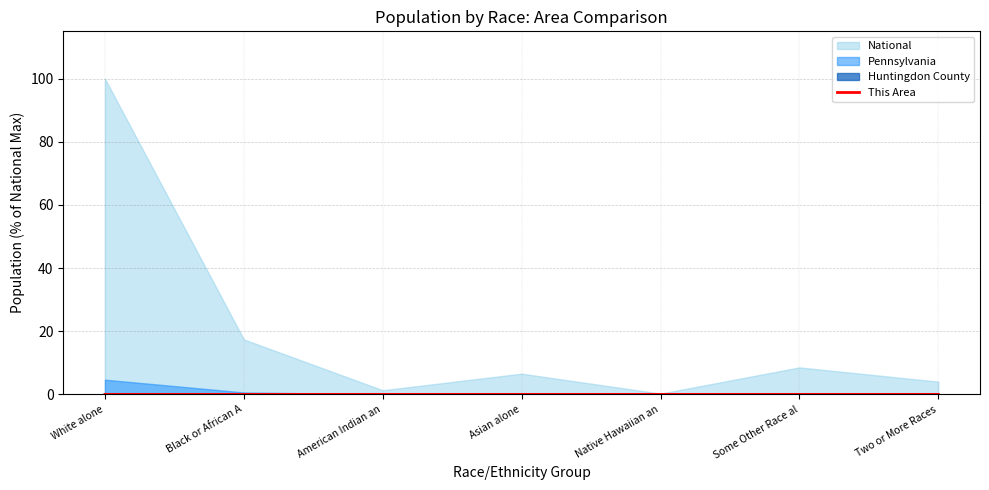

The chart shows a value of 0.0 at Two or More Races. True or false?

True